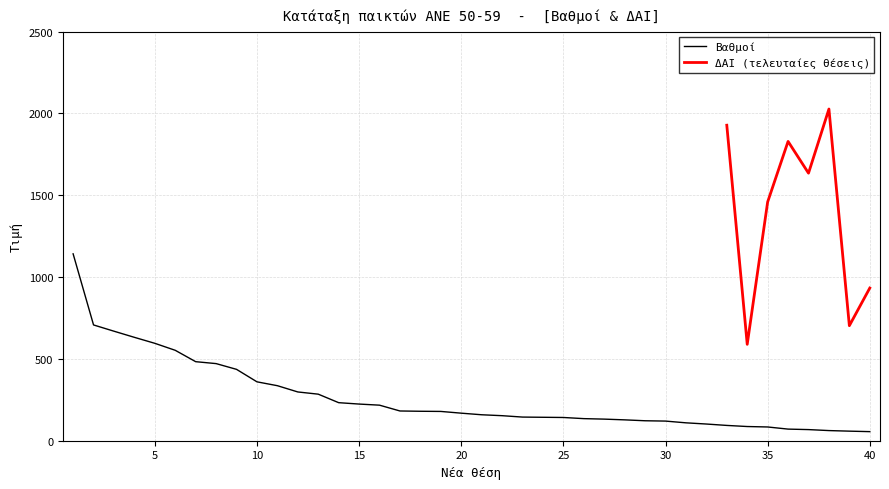

Which category has the lowest value across all series?

40